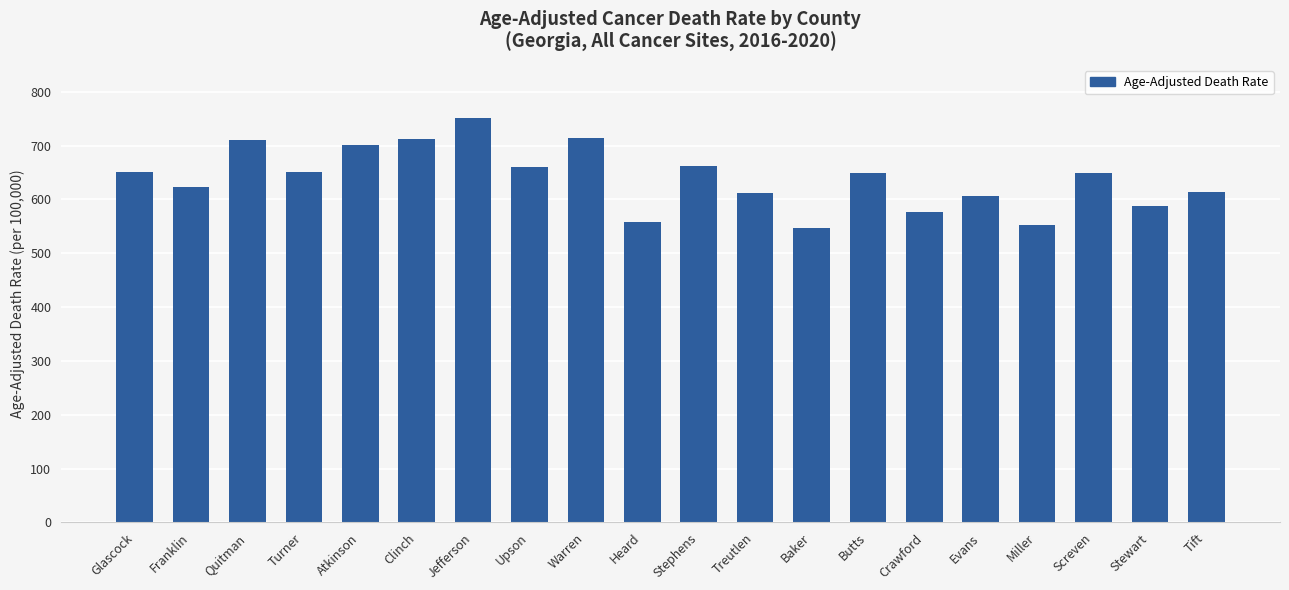

What is the maximum value shown in the chart?

750.3